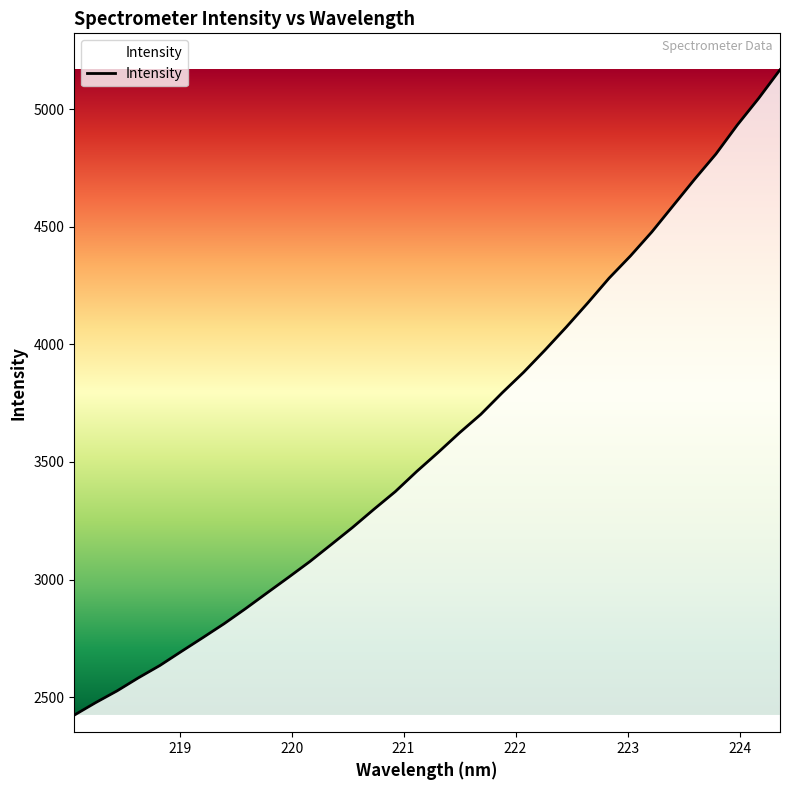

What is the difference between the maximum and minimum values?

2744.1